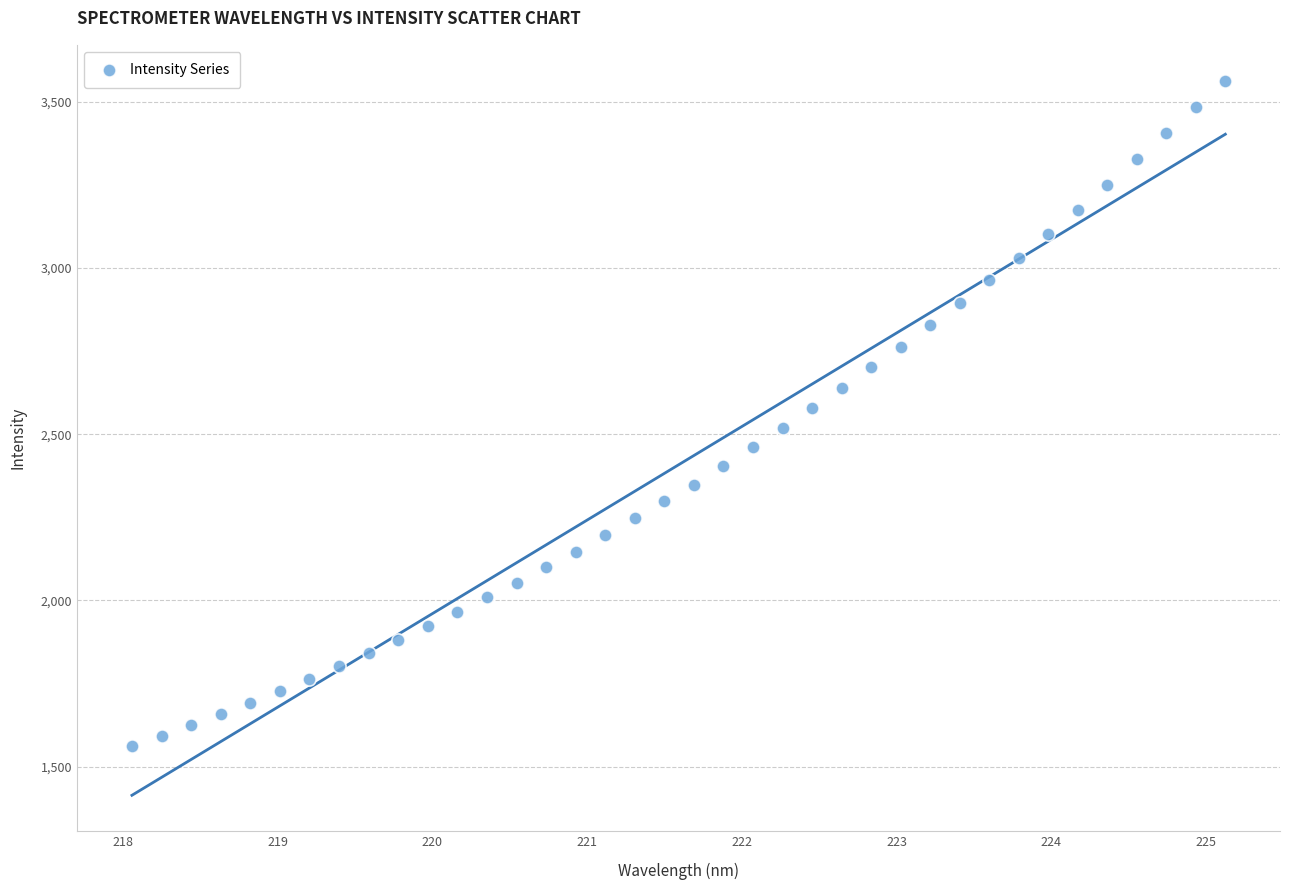

What is the range of Y values (max minus min)?

2001.4